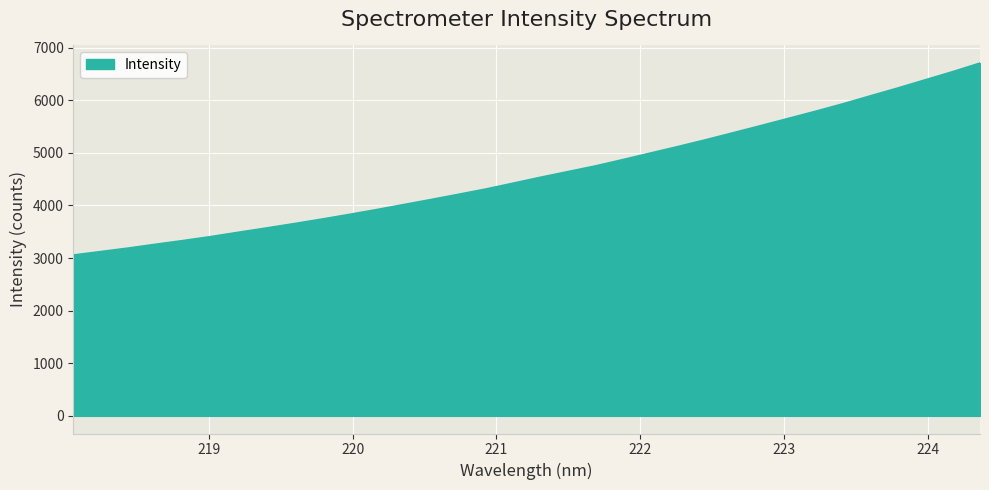

What is the difference between the maximum and minimum values?

3648.5